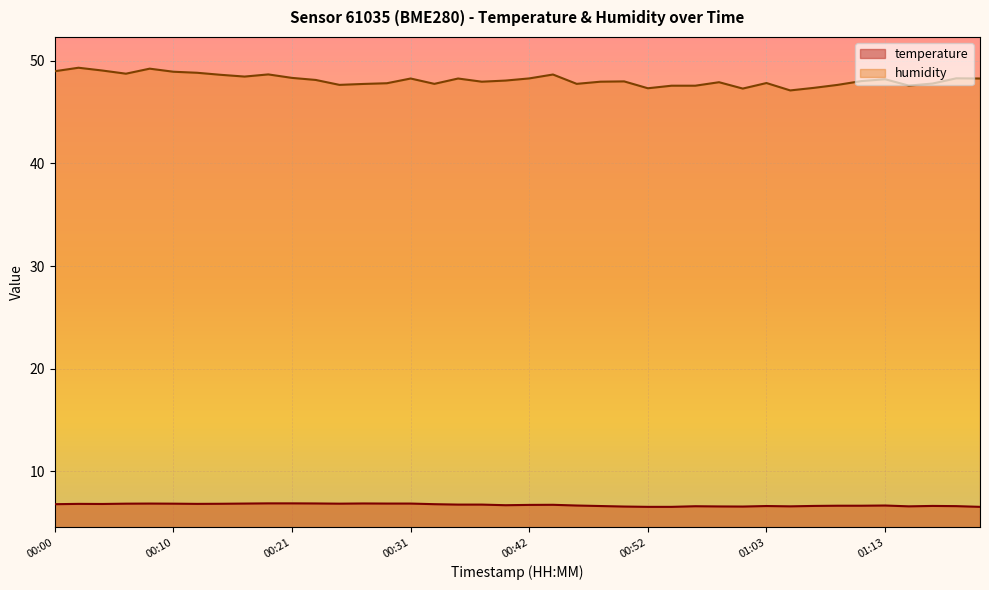

True or false: humidity and temperature intersect in this chart.

False